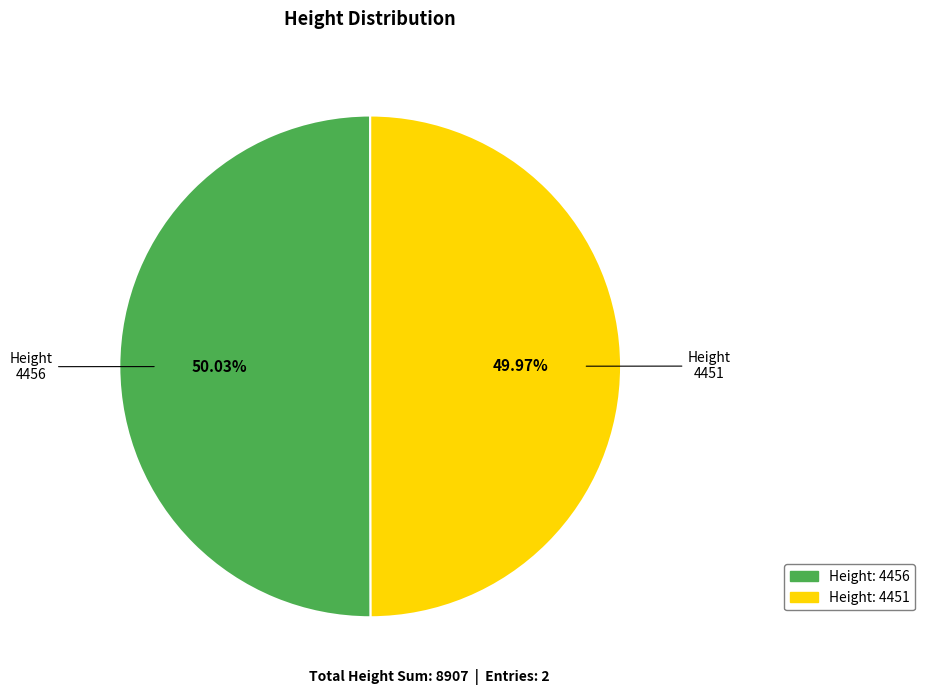

Is there a majority slice in this chart?

Yes